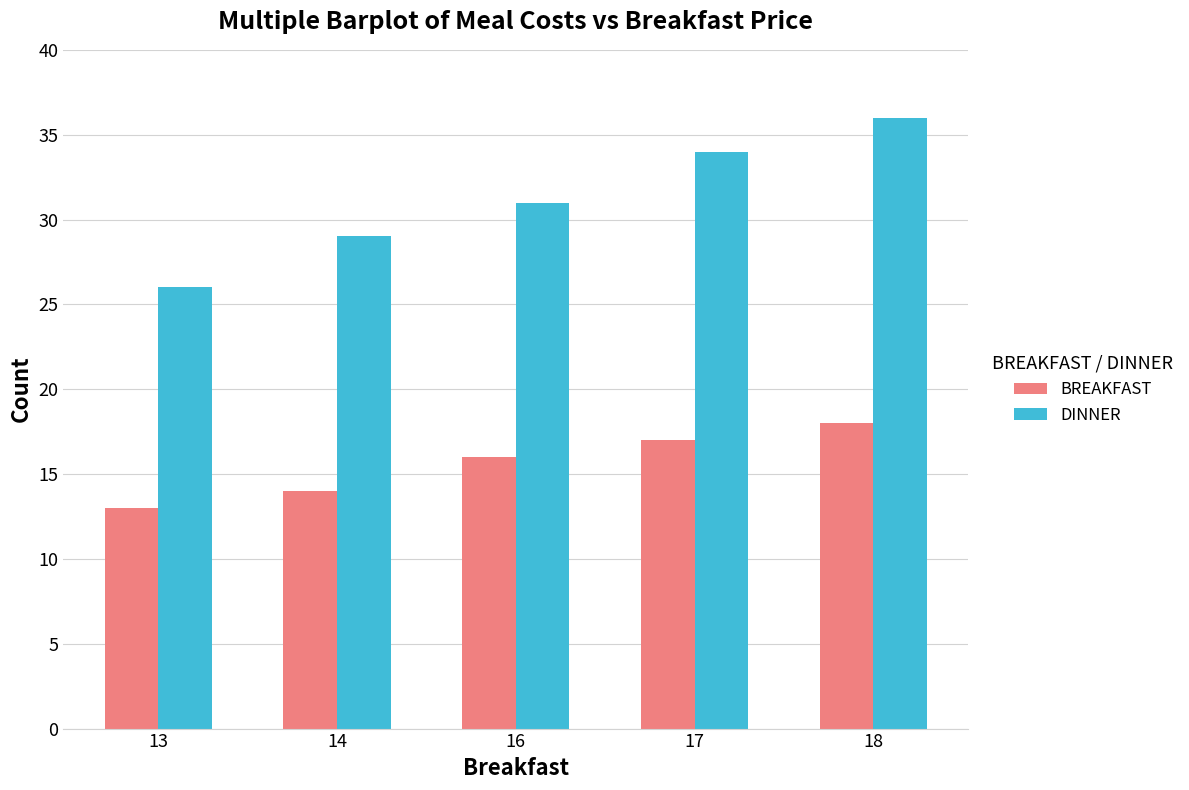

What is the value of the BREAKFAST bar at the 5th from the left?

18